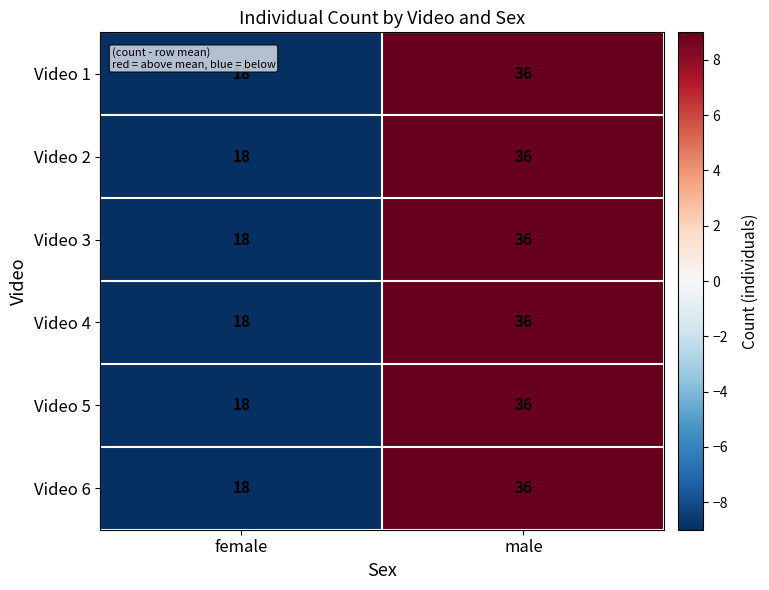

Is it true that Video 3 equals 12 at female?

False